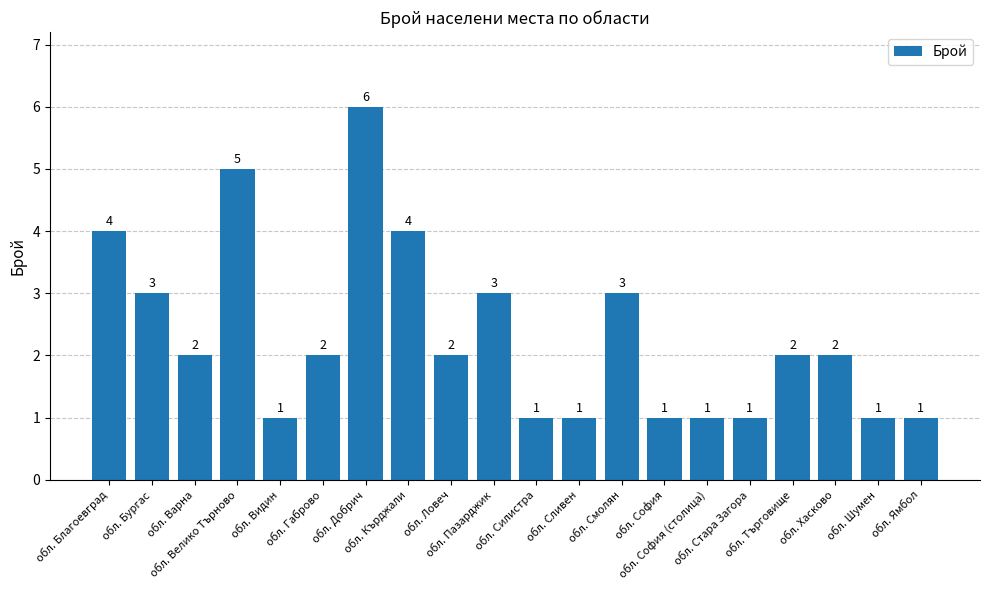

What is the smallest value displayed?

1